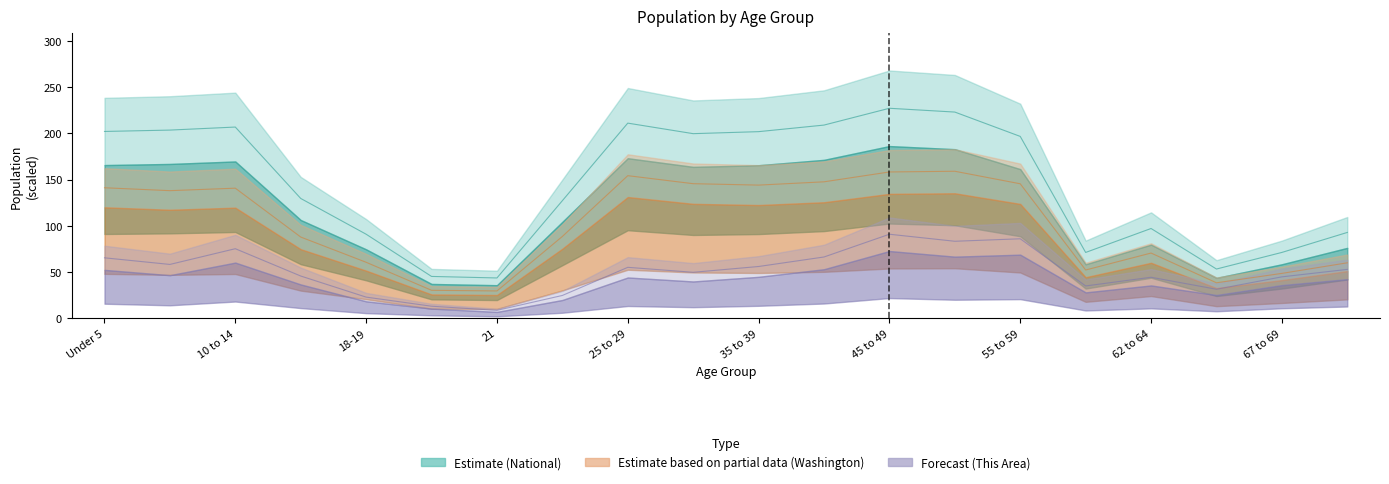

What is the smallest value displayed?

8.5